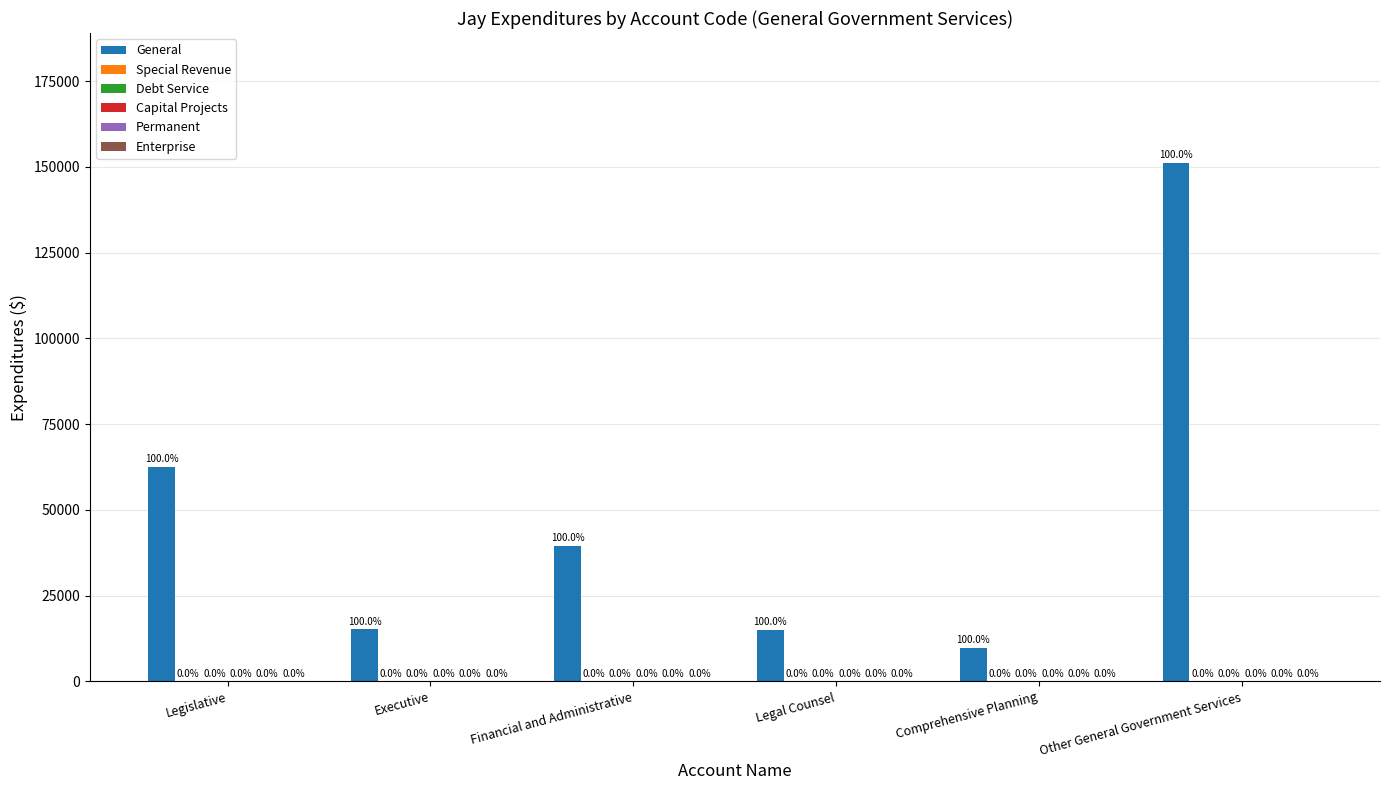

Reading right to left, what are all the values shown in this chart?

General: Other General Government Services=151201	Comprehensive Planning=9798	Legal Counsel=15110	Financial and Administrative=39448	Executive=15134	Legislative=62537
Special Revenue: Other General Government Services=0	Comprehensive Planning=0	Legal Counsel=0	Financial and Administrative=0	Executive=0	Legislative=0
Debt Service: Other General Government Services=0	Comprehensive Planning=0	Legal Counsel=0	Financial and Administrative=0	Executive=0	Legislative=0
Capital Projects: Other General Government Services=0	Comprehensive Planning=0	Legal Counsel=0	Financial and Administrative=0	Executive=0	Legislative=0
Permanent: Other General Government Services=0	Comprehensive Planning=0	Legal Counsel=0	Financial and Administrative=0	Executive=0	Legislative=0
Enterprise: Other General Government Services=0	Comprehensive Planning=0	Legal Counsel=0	Financial and Administrative=0	Executive=0	Legislative=0